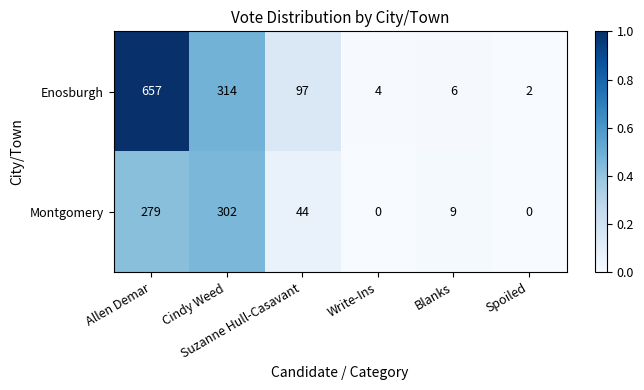

At how many categories does at least one series exceed 0?

6